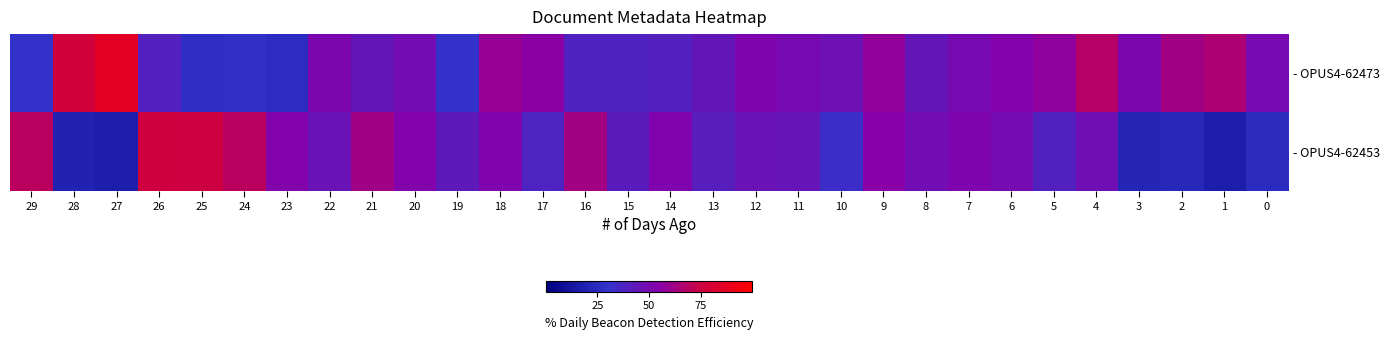

Between 27 and 16, which series saw the biggest shift?

- OPUS4-62473